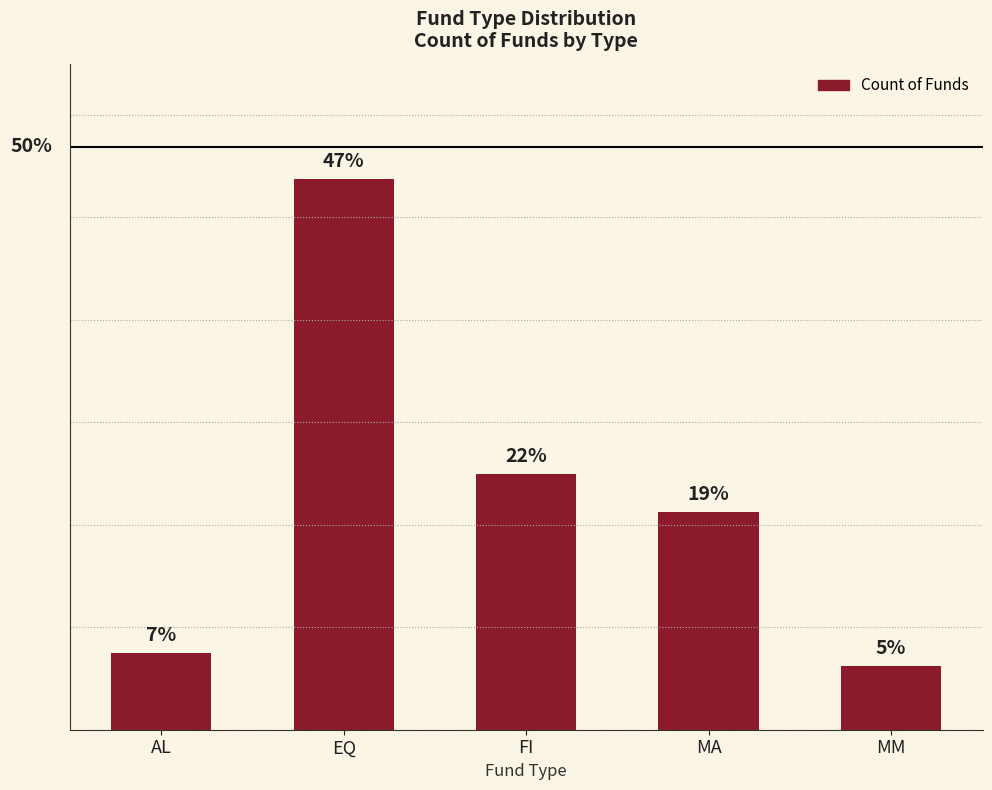

Read the value at EQ.

43